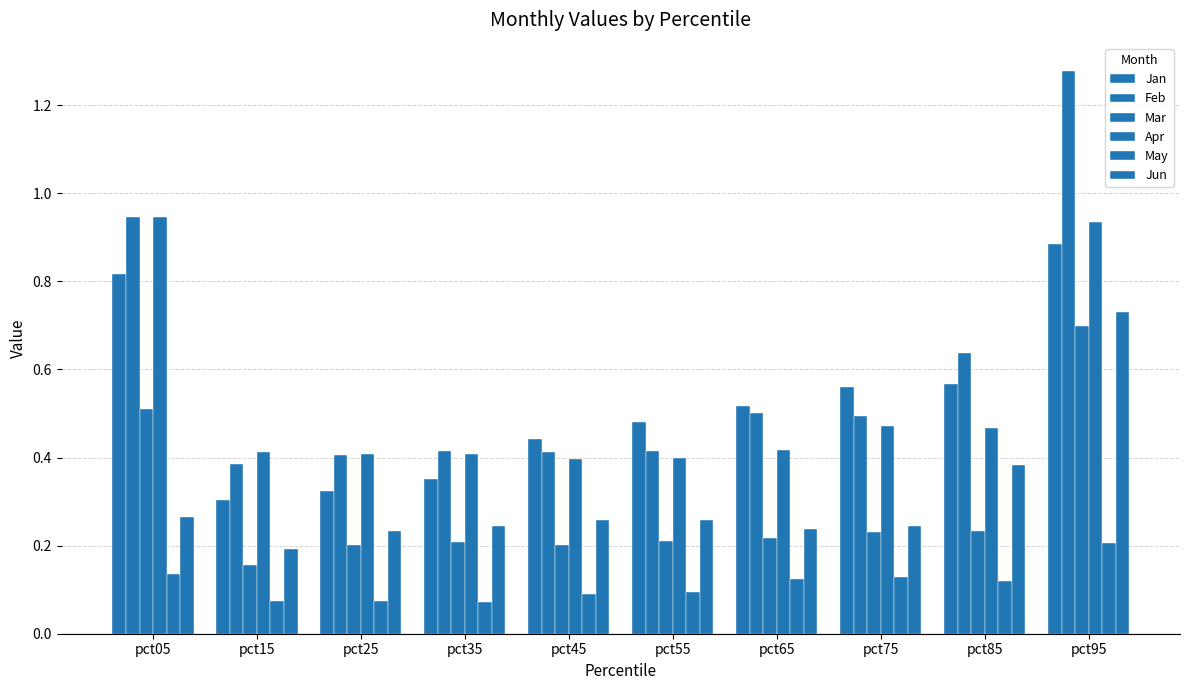

At which category does the chart reach its peak across all series?

pct95